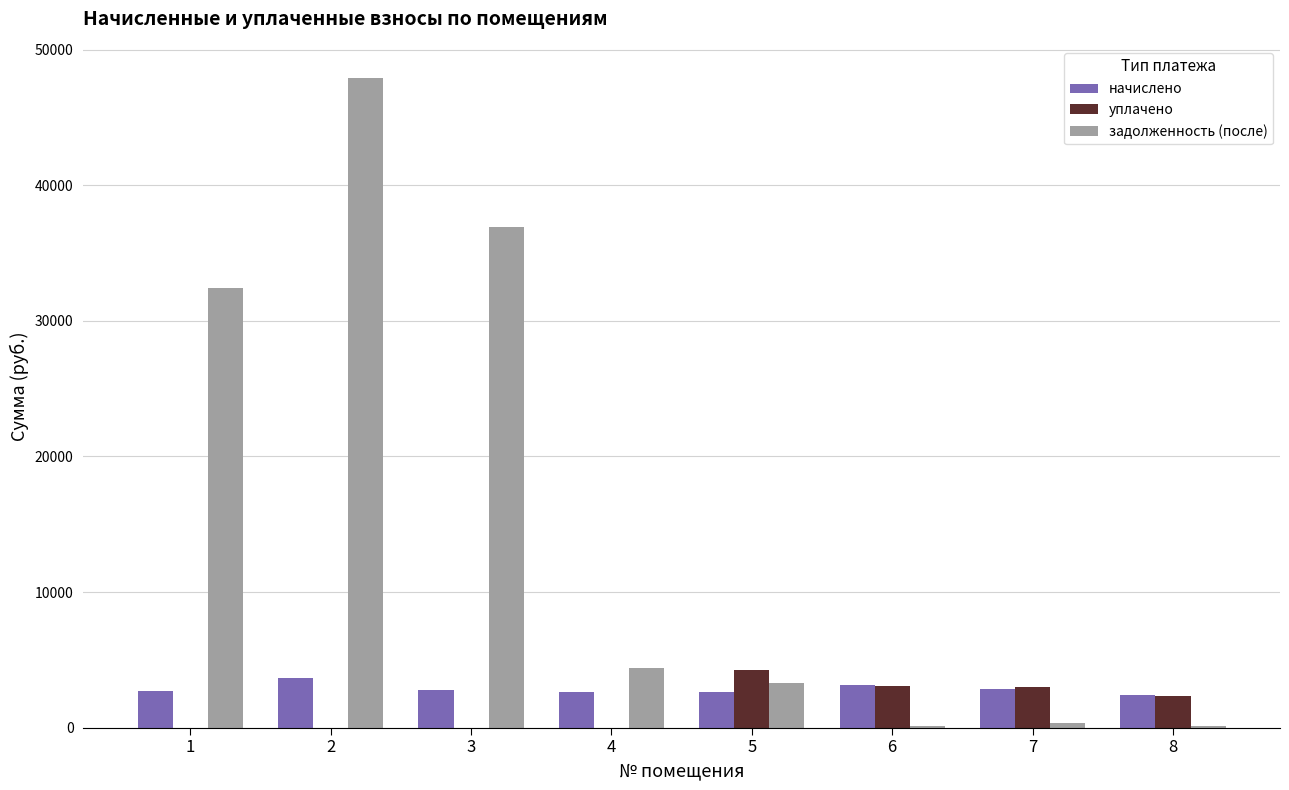

Between 1 and 8, which series saw the biggest shift?

задолженность (после)